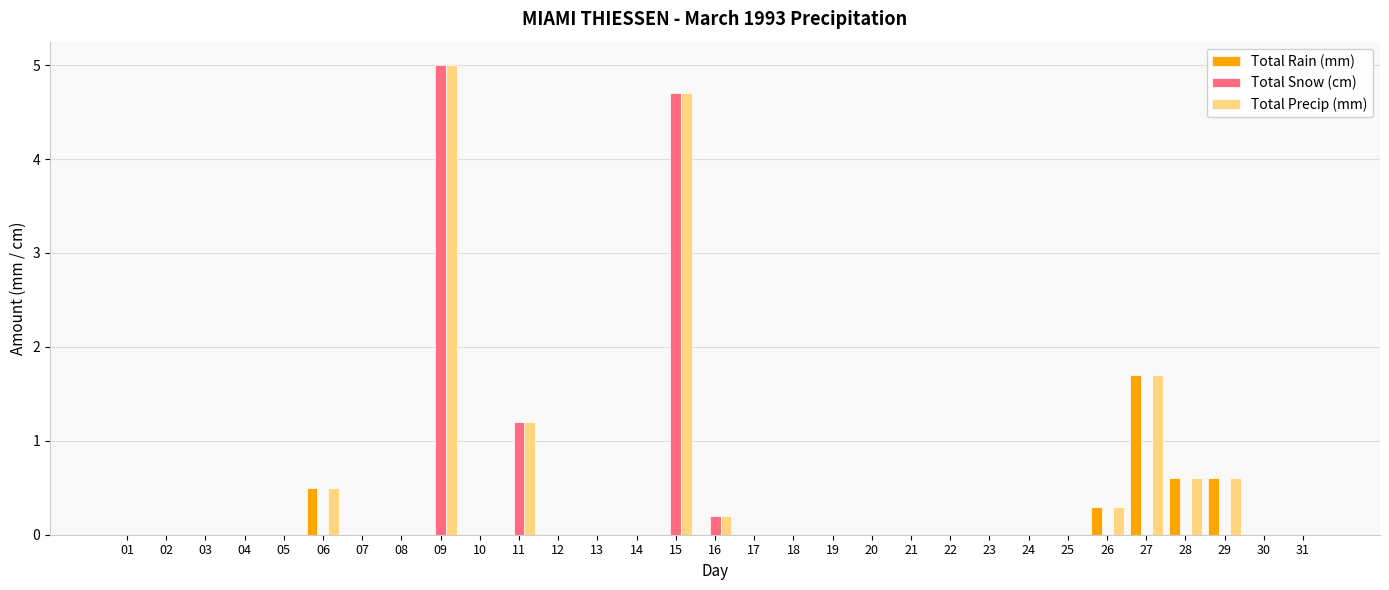

Are the bars horizontal?

No